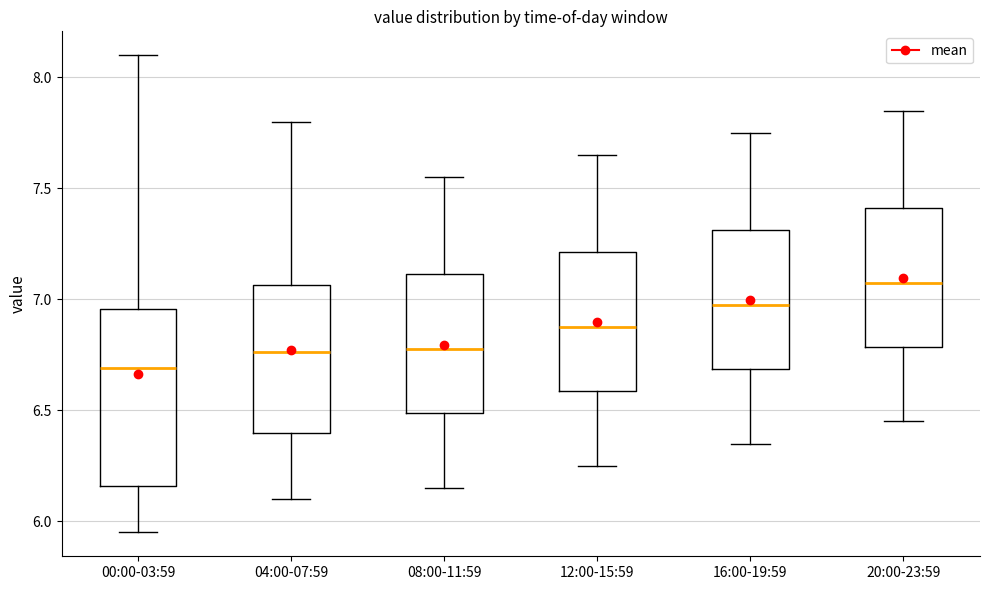

Which box is the tallest, from its lower edge to its upper edge?

00:00-03:59